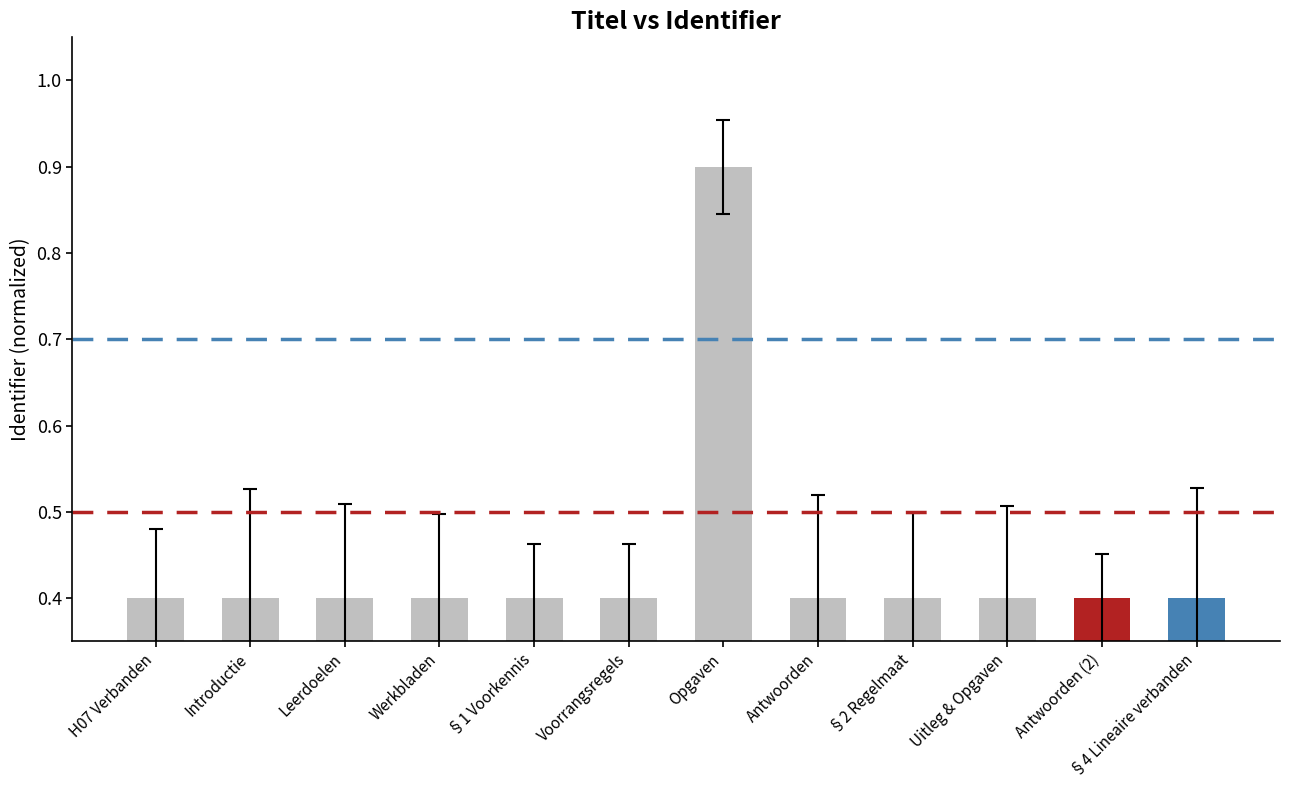

True or false: the data shows 0.3 at Antwoorden.

False